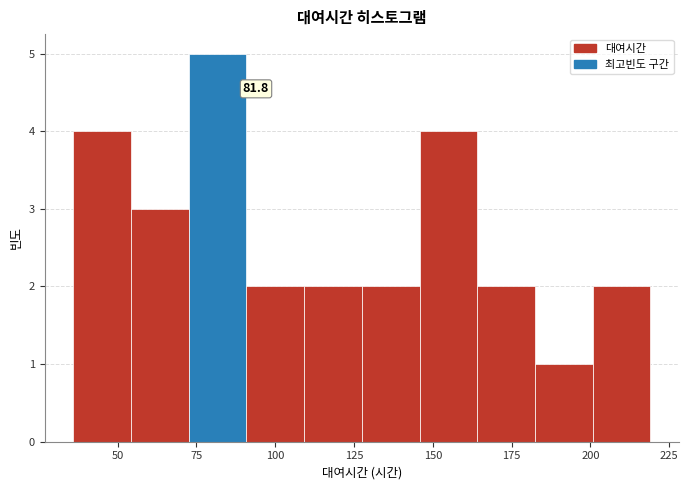

Around what value on the x-axis is the tallest bar? Give the approximate position of its centre, as read against the axis.

80